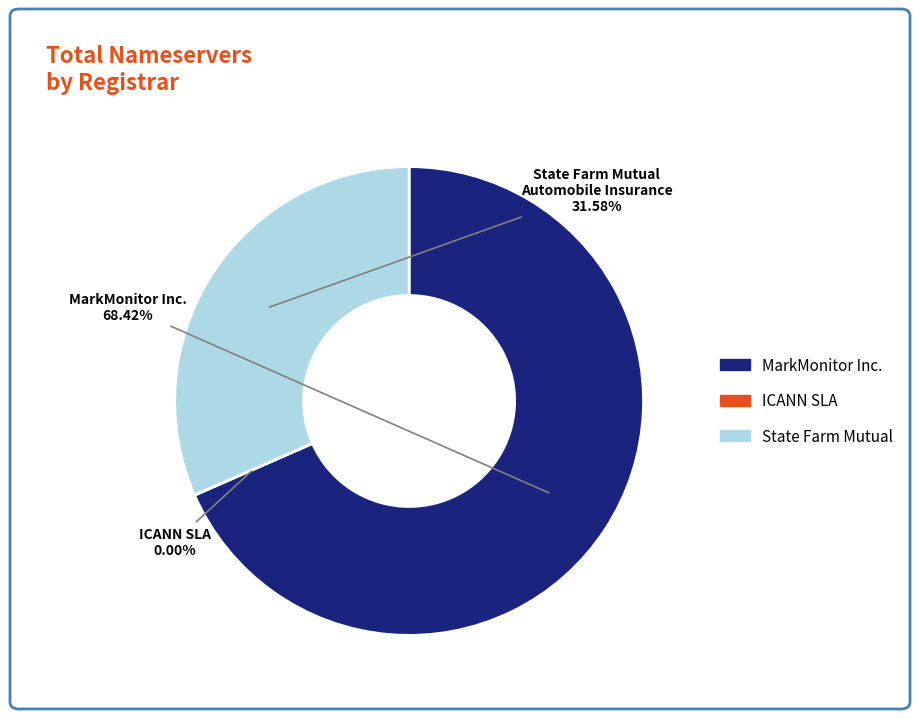

Rank the categories by value from highest to lowest.

MarkMonitor Inc., State Farm Mutual Automobile Insurance, ICANN SLA